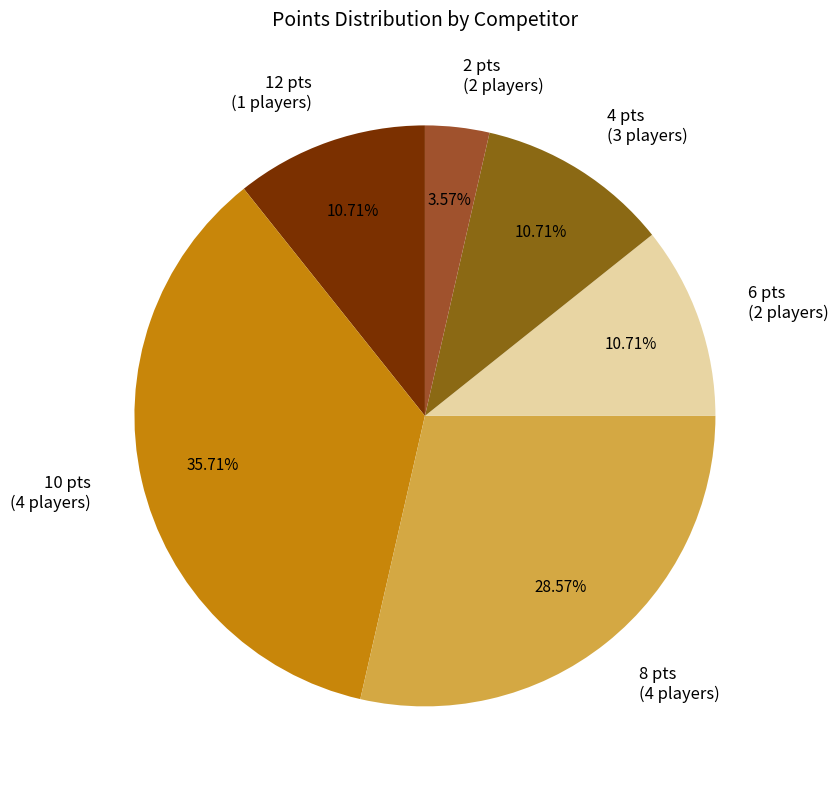

Approximately how many times larger is the value at 12 pts (1 players) compared to 6 pts (2 players)?

1.0